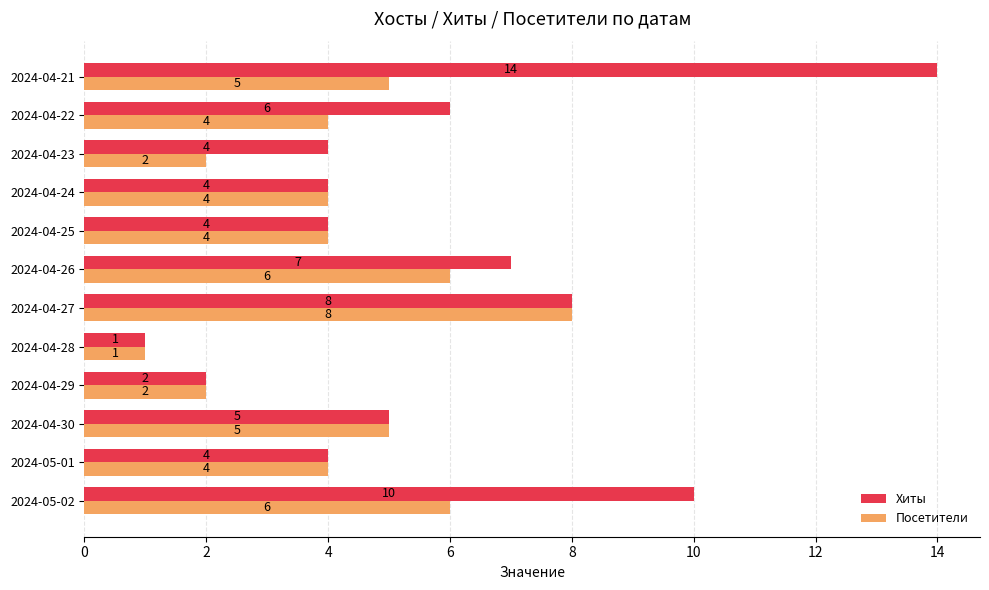

What are all the series names shown in the legend?

Хиты, Посетители